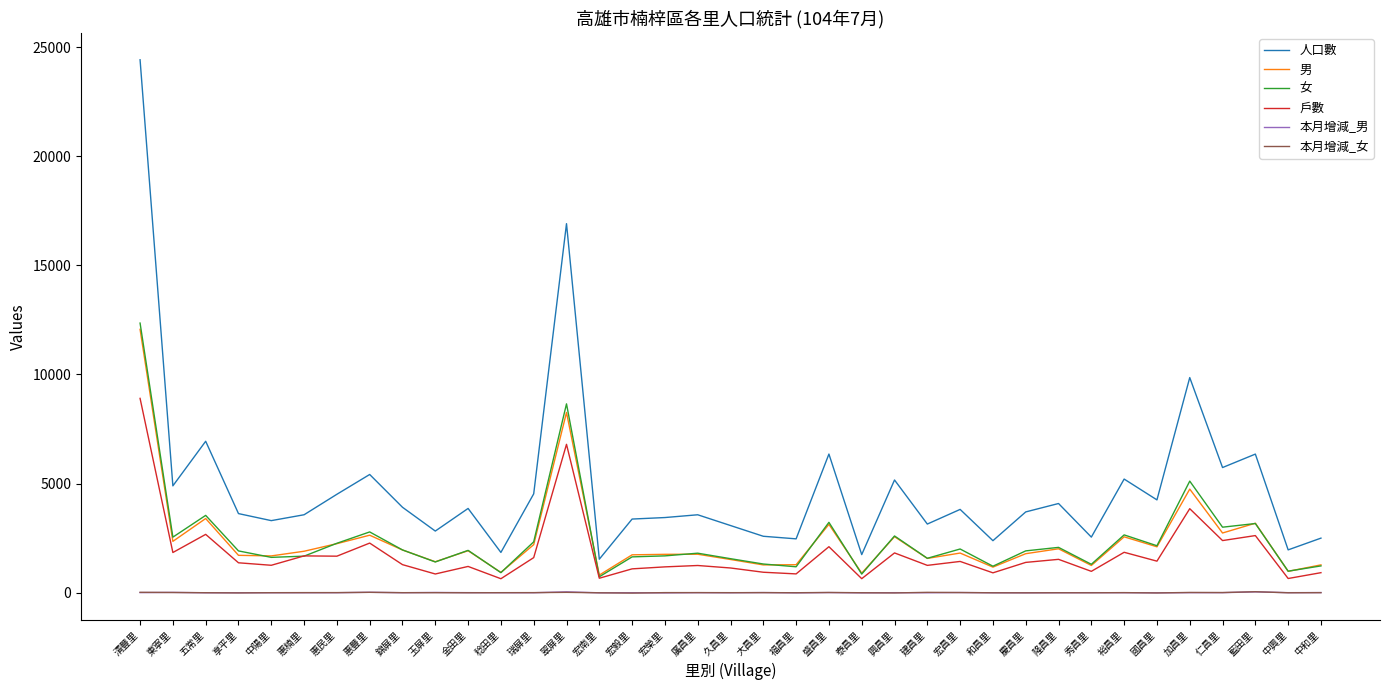

Which series has the largest range (max minus min)?

人口數